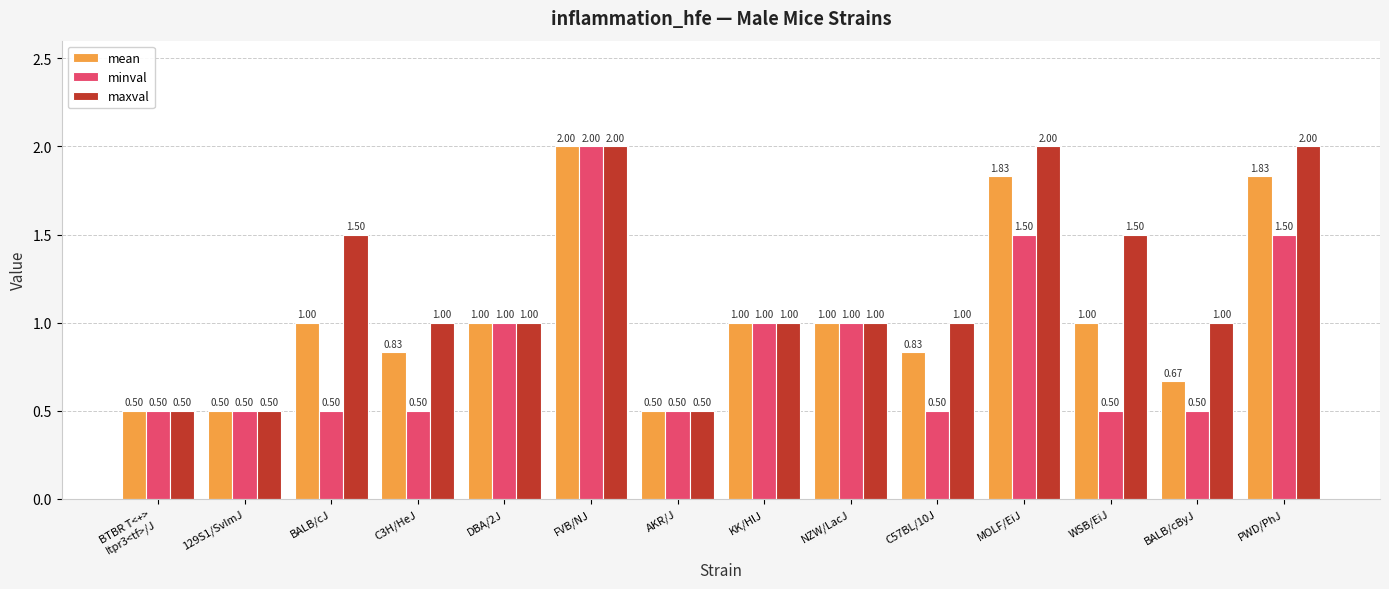

True or false: maxval has a value of 1.0 at MOLF/EiJ.

False